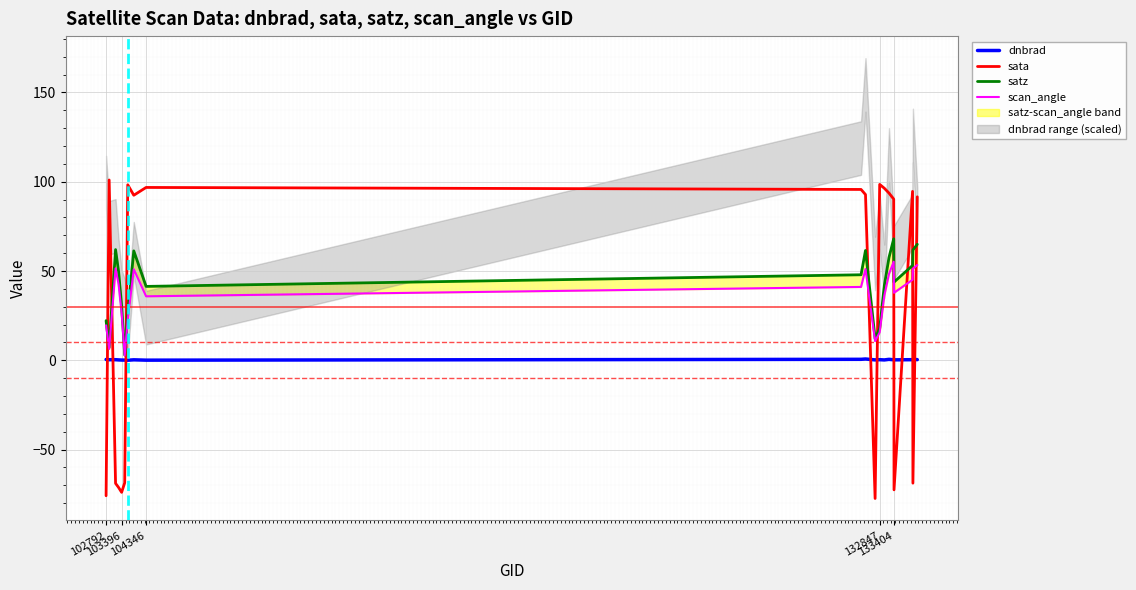

What are all the series names shown in the legend?

dnbrad, sata, satz, scan_angle